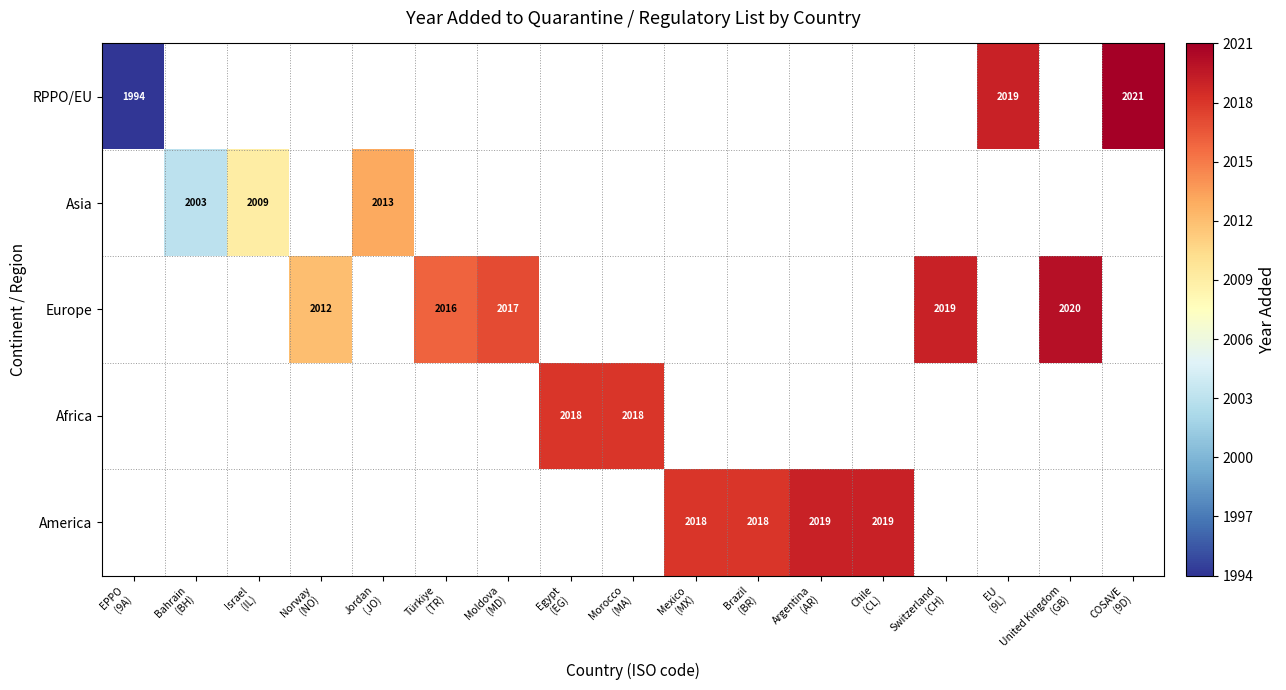

How many categories are shown in the chart?

17